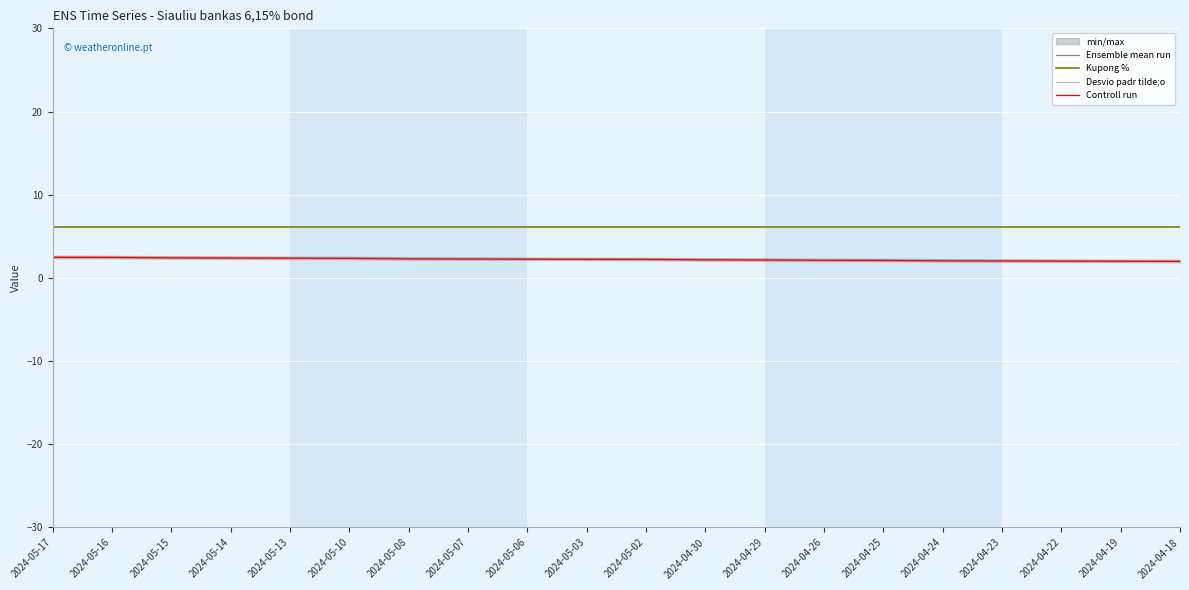

True or false: Kupong % and Ensemble mean run cross at least once.

False